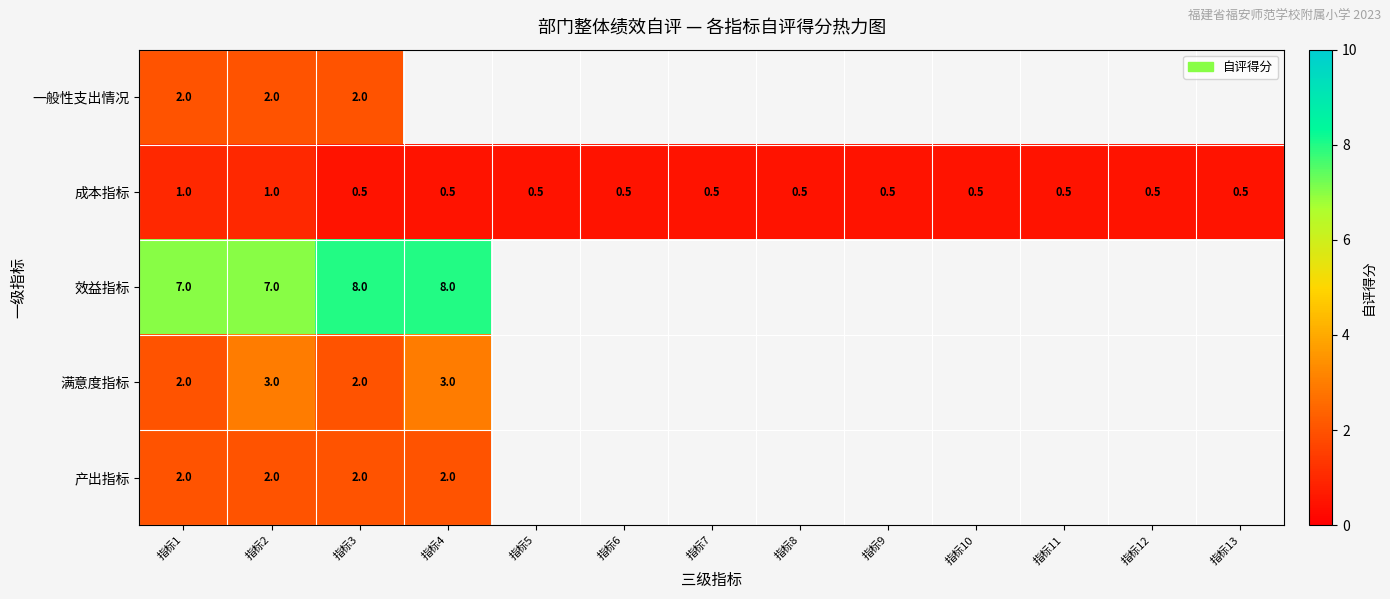

True or false: 产出指标 has a value of 3.5 at 指标3.

False